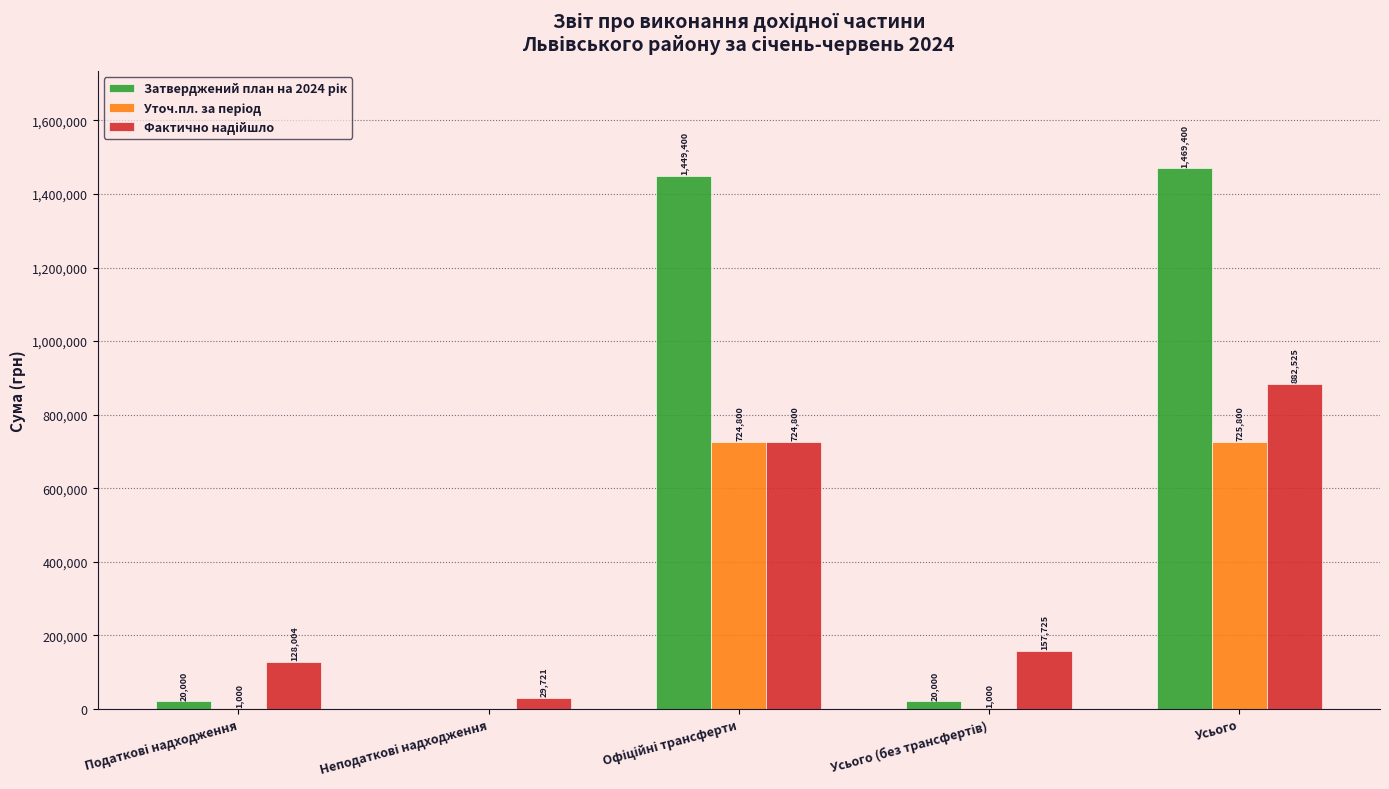

At which category is the sum across all series the highest?

Усього